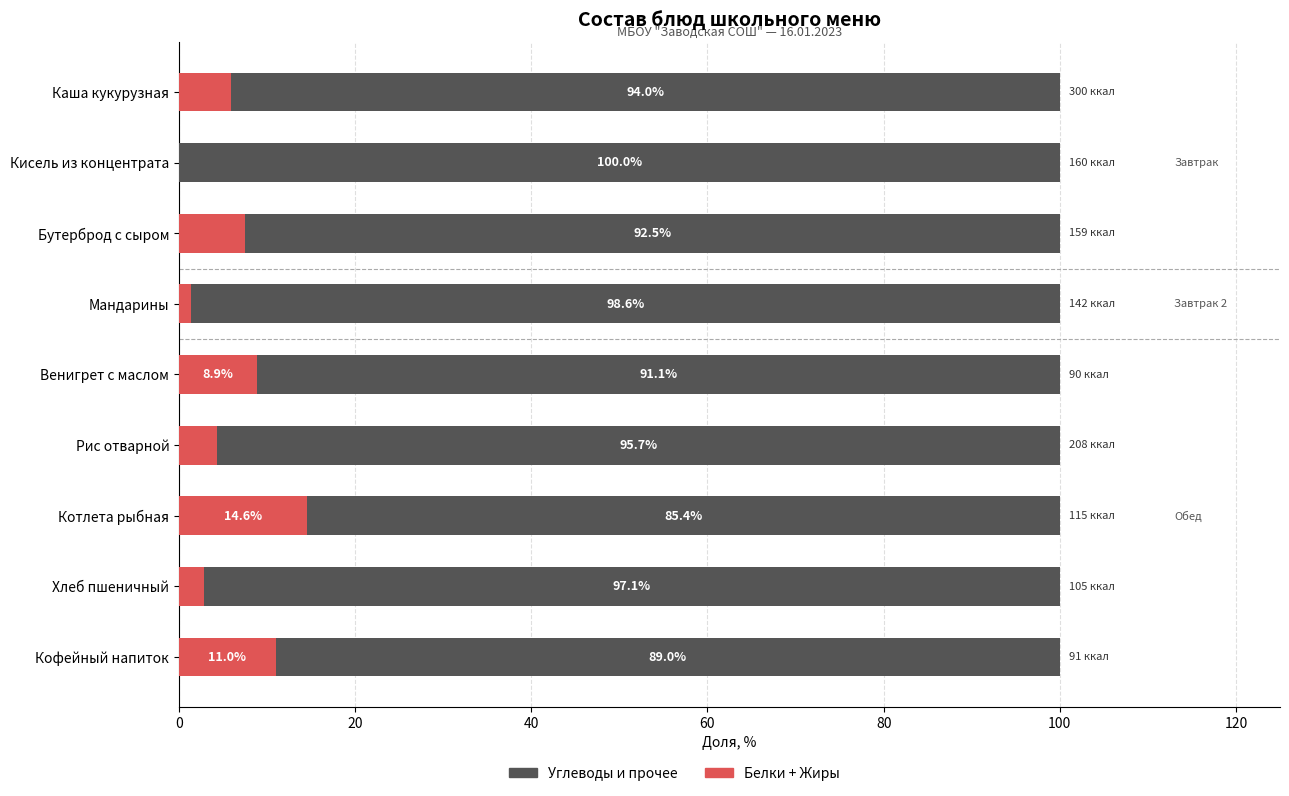

True or false: Белки + Жиры has a value of 4.3 at Рис отварной.

True